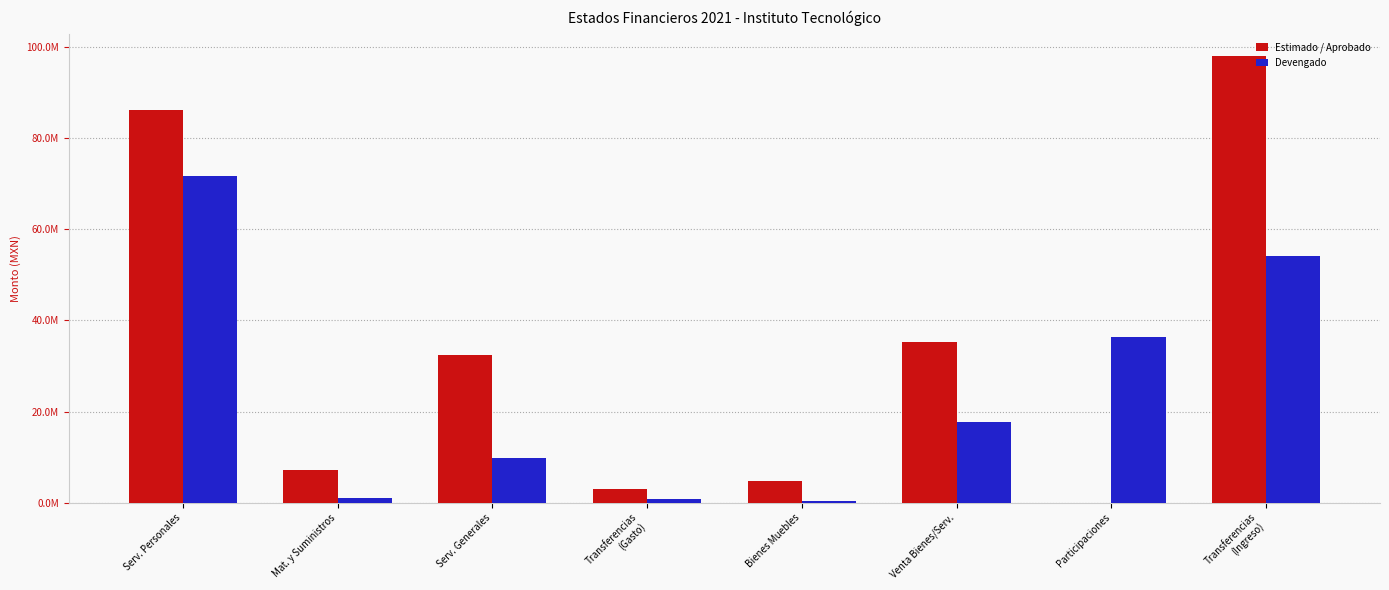

Rank the categories by Devengado value from highest to lowest.

Serv. Personales, Transferencias
(Ingreso), Participaciones, Venta Bienes/Serv., Serv. Generales, Mat. y Suministros, Transferencias
(Gasto), Bienes Muebles